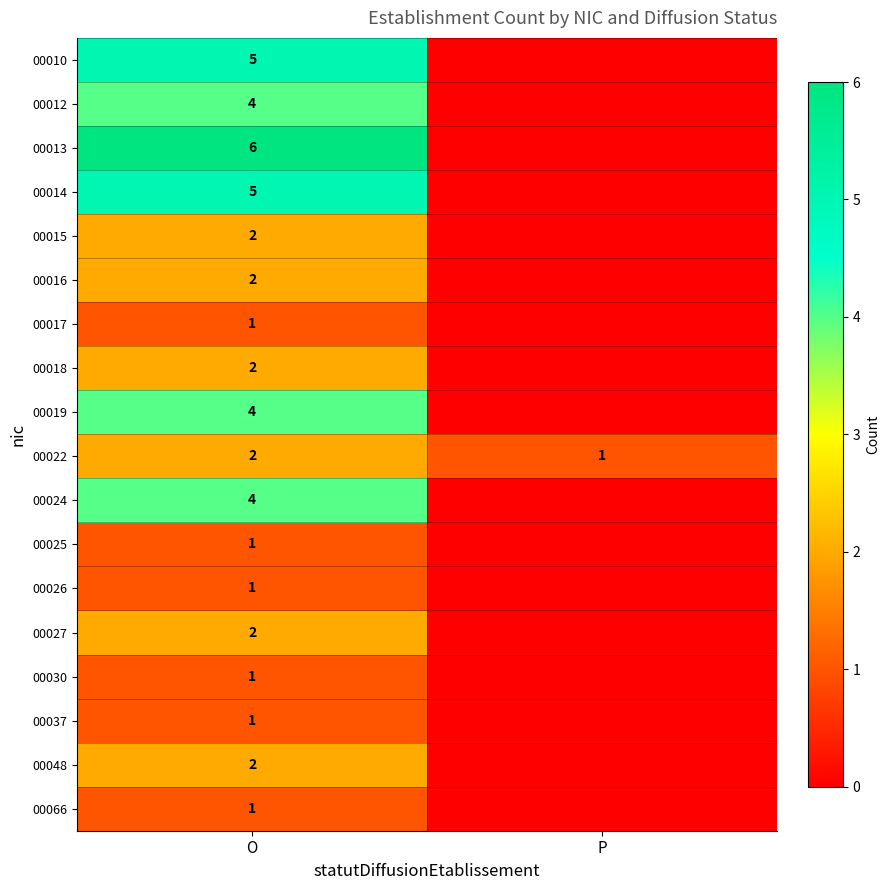

The value of 00037 at O is 1. True or false?

True